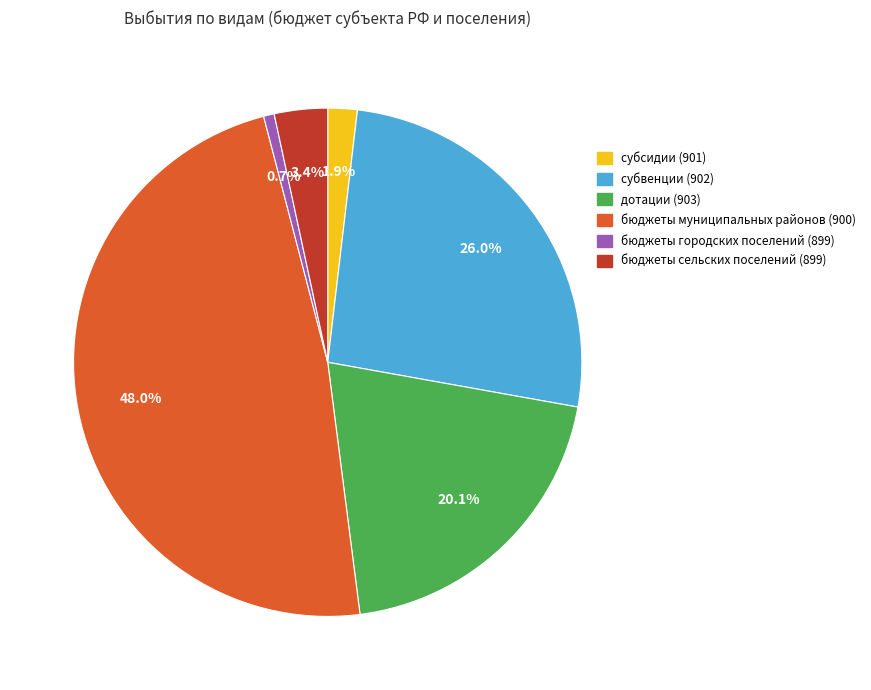

To the nearest percent, what is the difference between the largest and smallest slice percentages?

47%